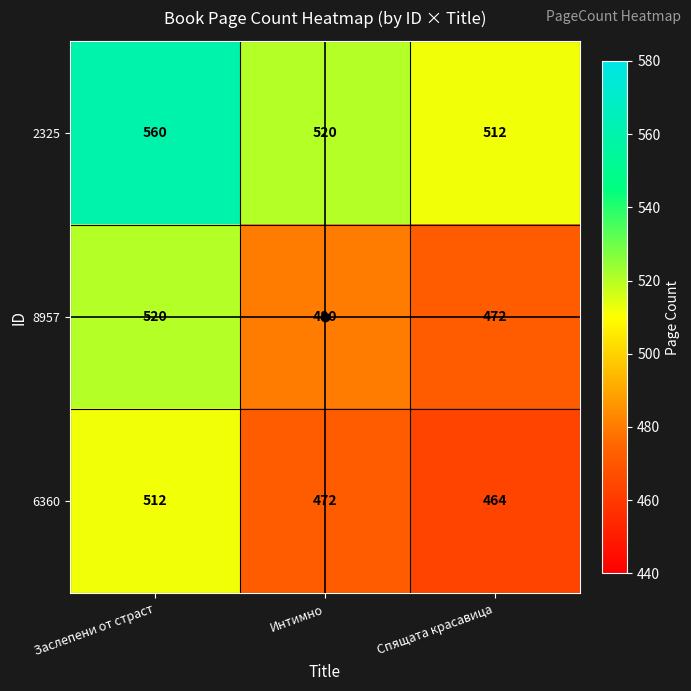

The value of 6360 at Спящата красавица is 464. True or false?

True